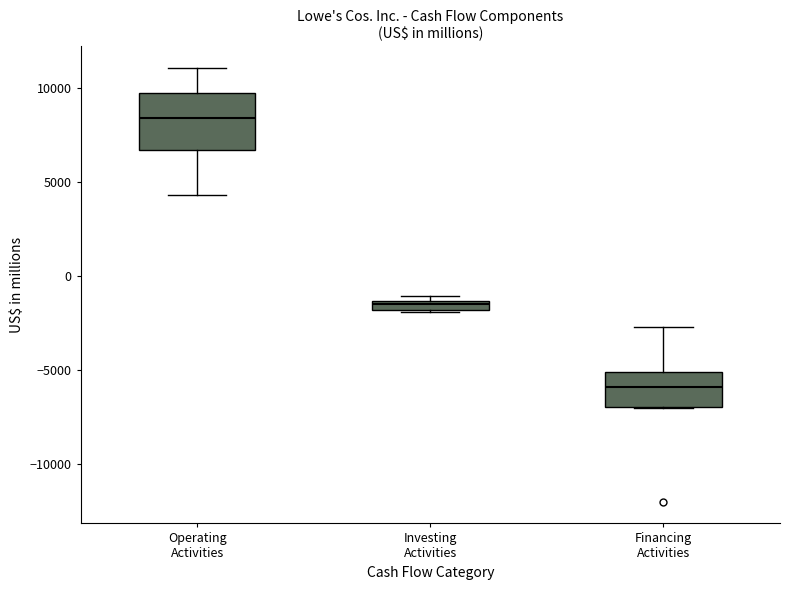

Which box's median line is the highest?

Operating Activities